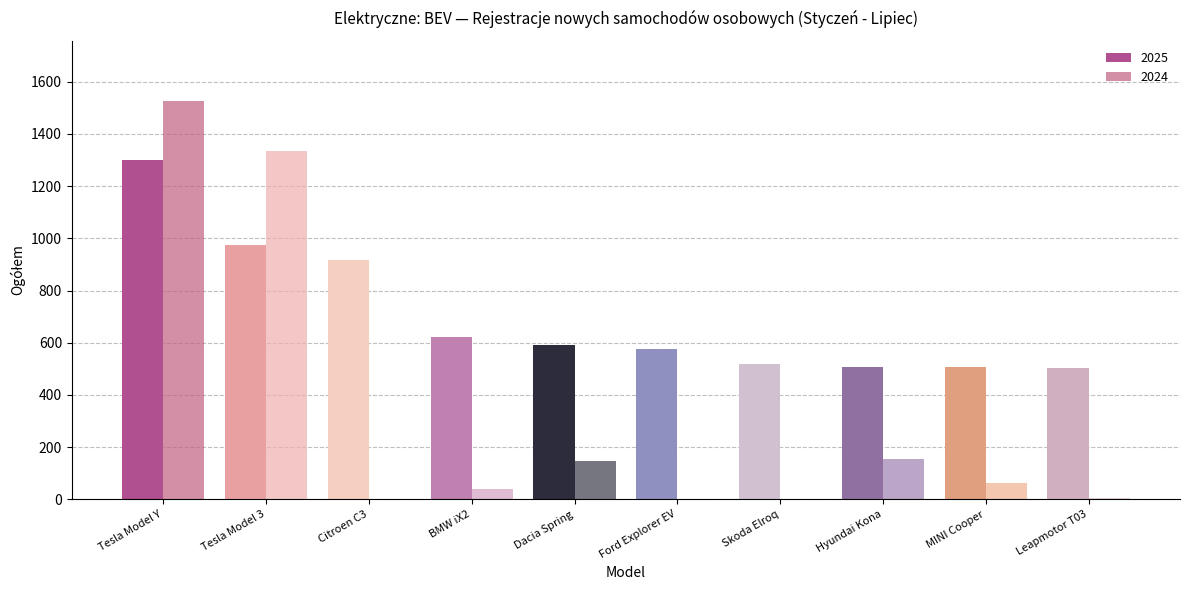

What is the spread (max minus min) of values at Tesla Model 3?

360